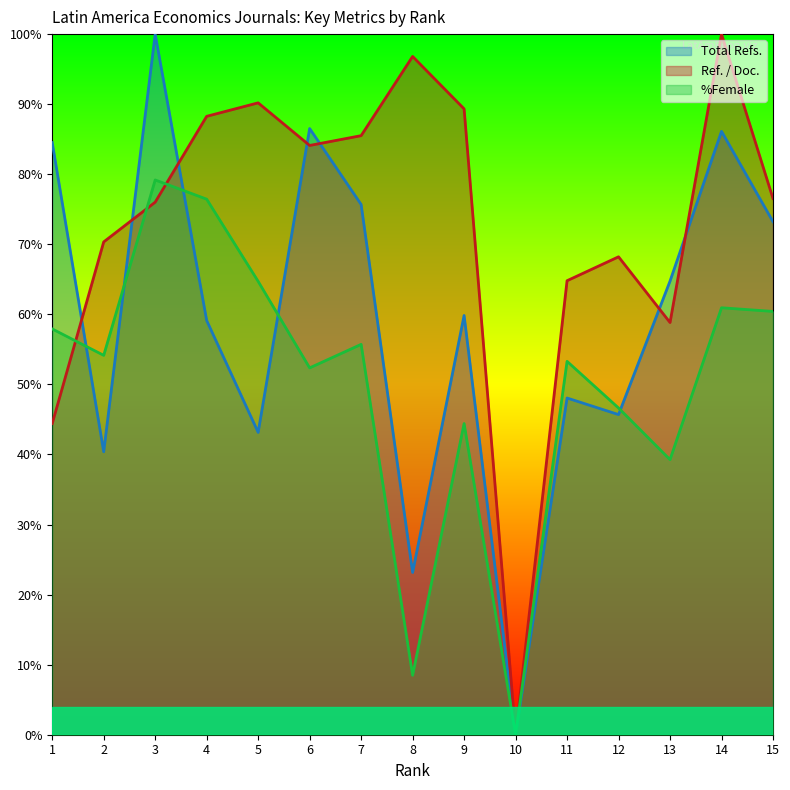

What is the difference between the maximum and minimum values in the Total Refs. series?

100.0